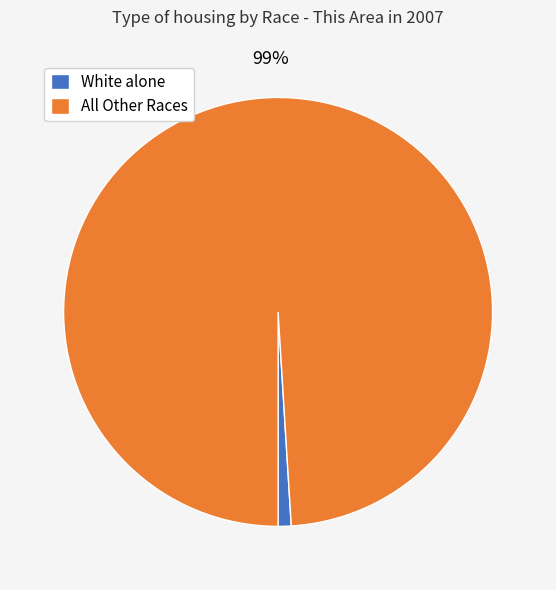

Combined, do All Other Races and White alone account for over 50%?

Yes